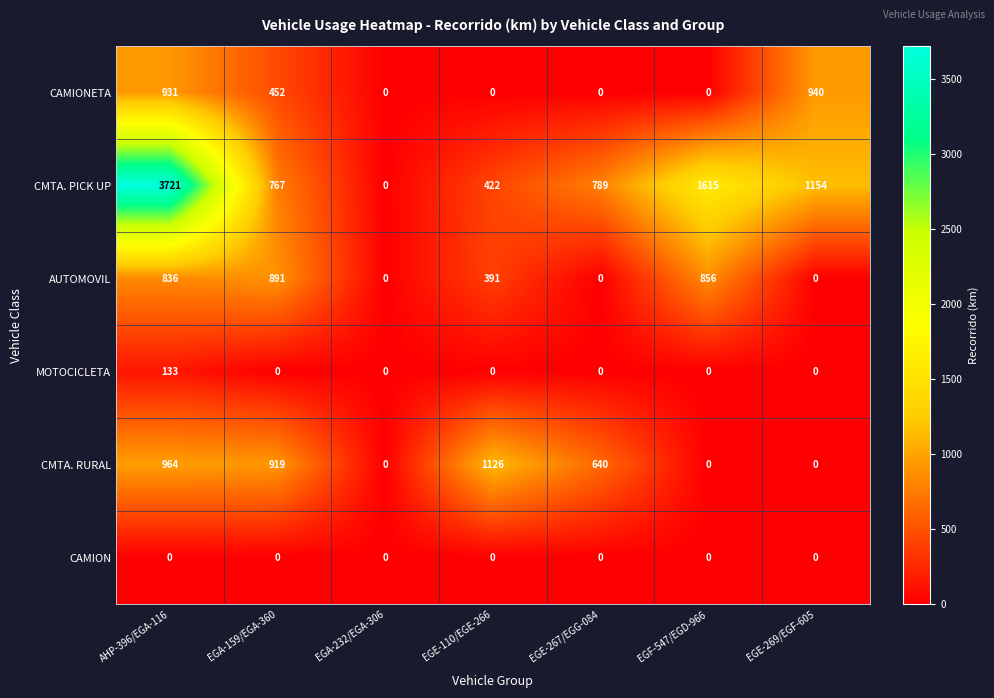

At which label is CMTA. RURAL closest to 563?

EGE-267/EGG-084